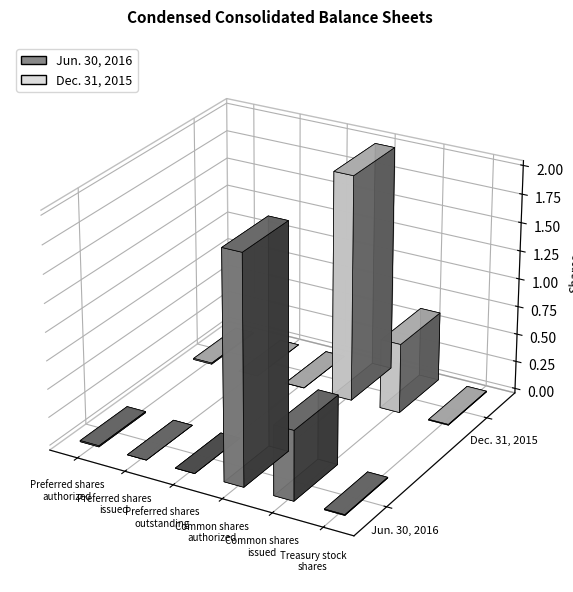

Rank the series at Common shares
issued from highest to lowest value.

Dec. 31, 2015, Jun. 30, 2016